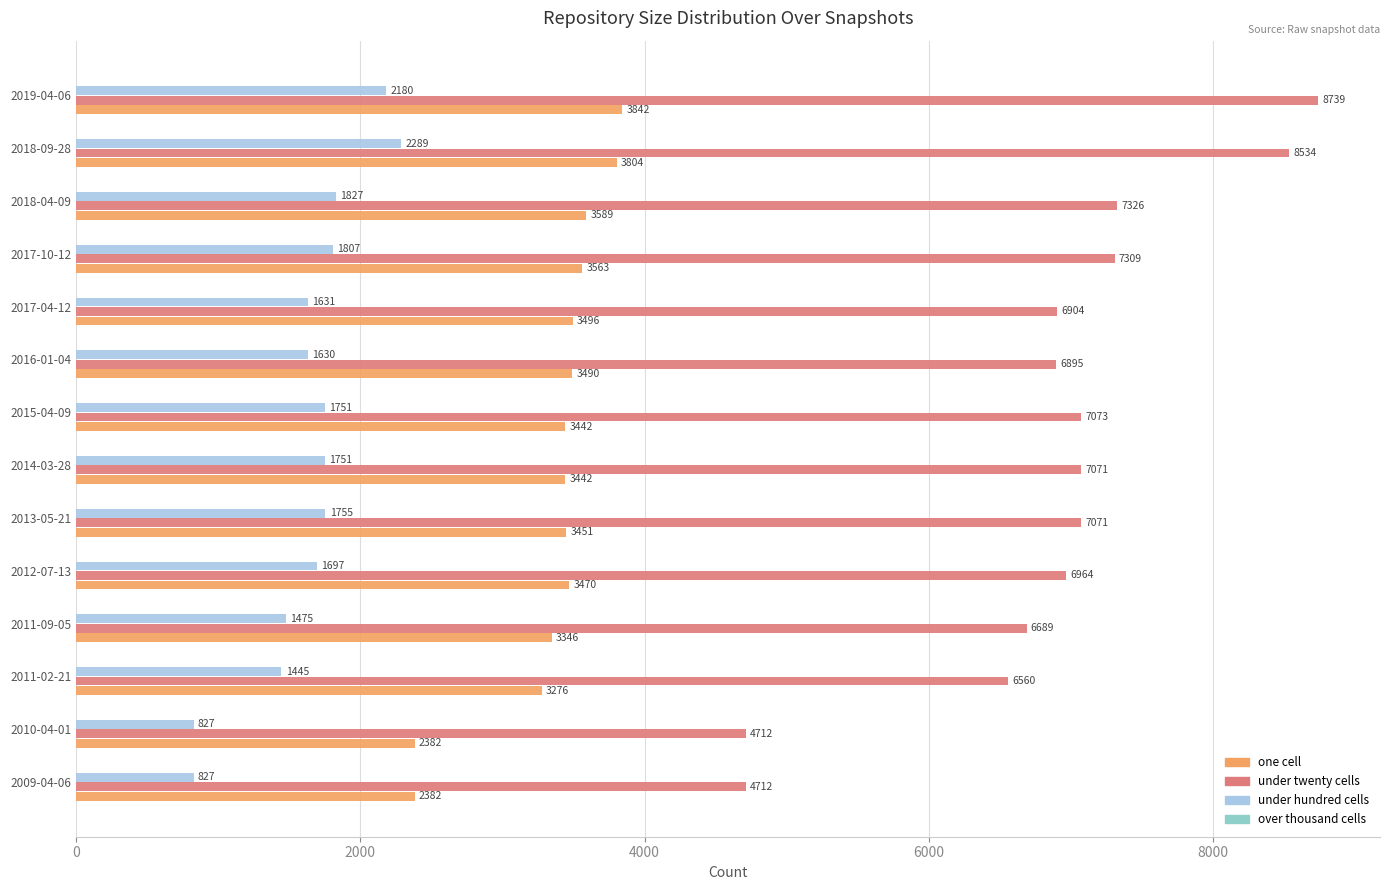

Read the under hundred cells value at 2016-01-04, to the nearest 100.

1600